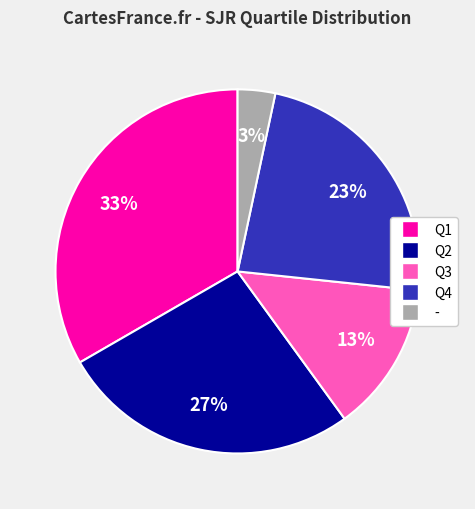

Is - the majority of the pie?

No